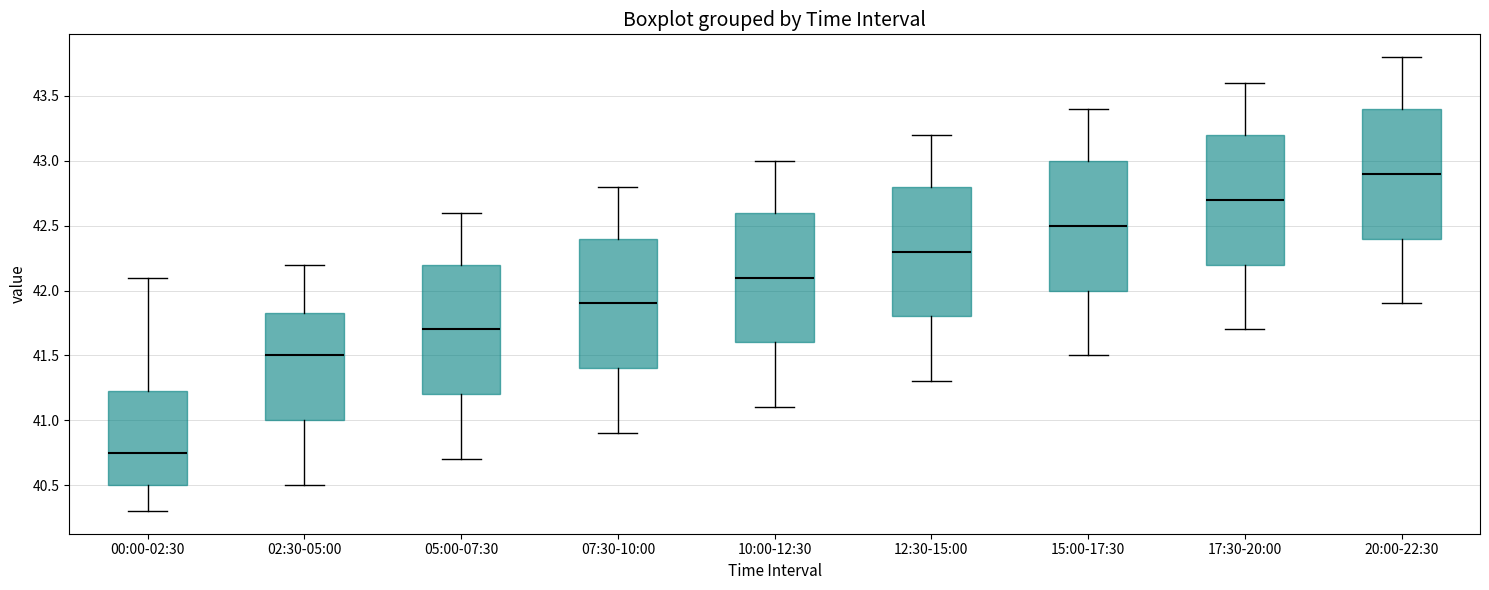

Which box's median line is the lowest?

00:00-02:30